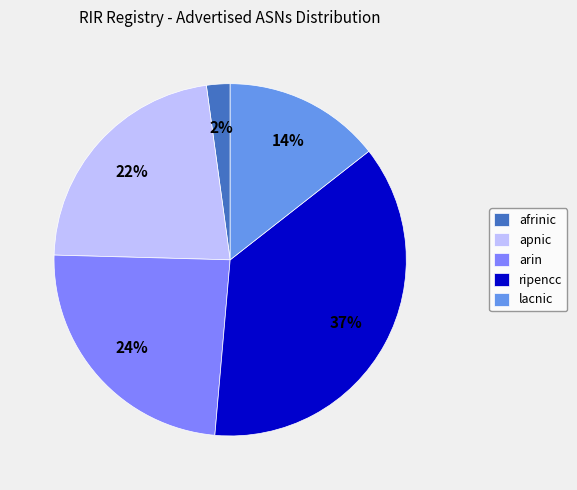

Does afrinic account for over 50% of the chart?

No